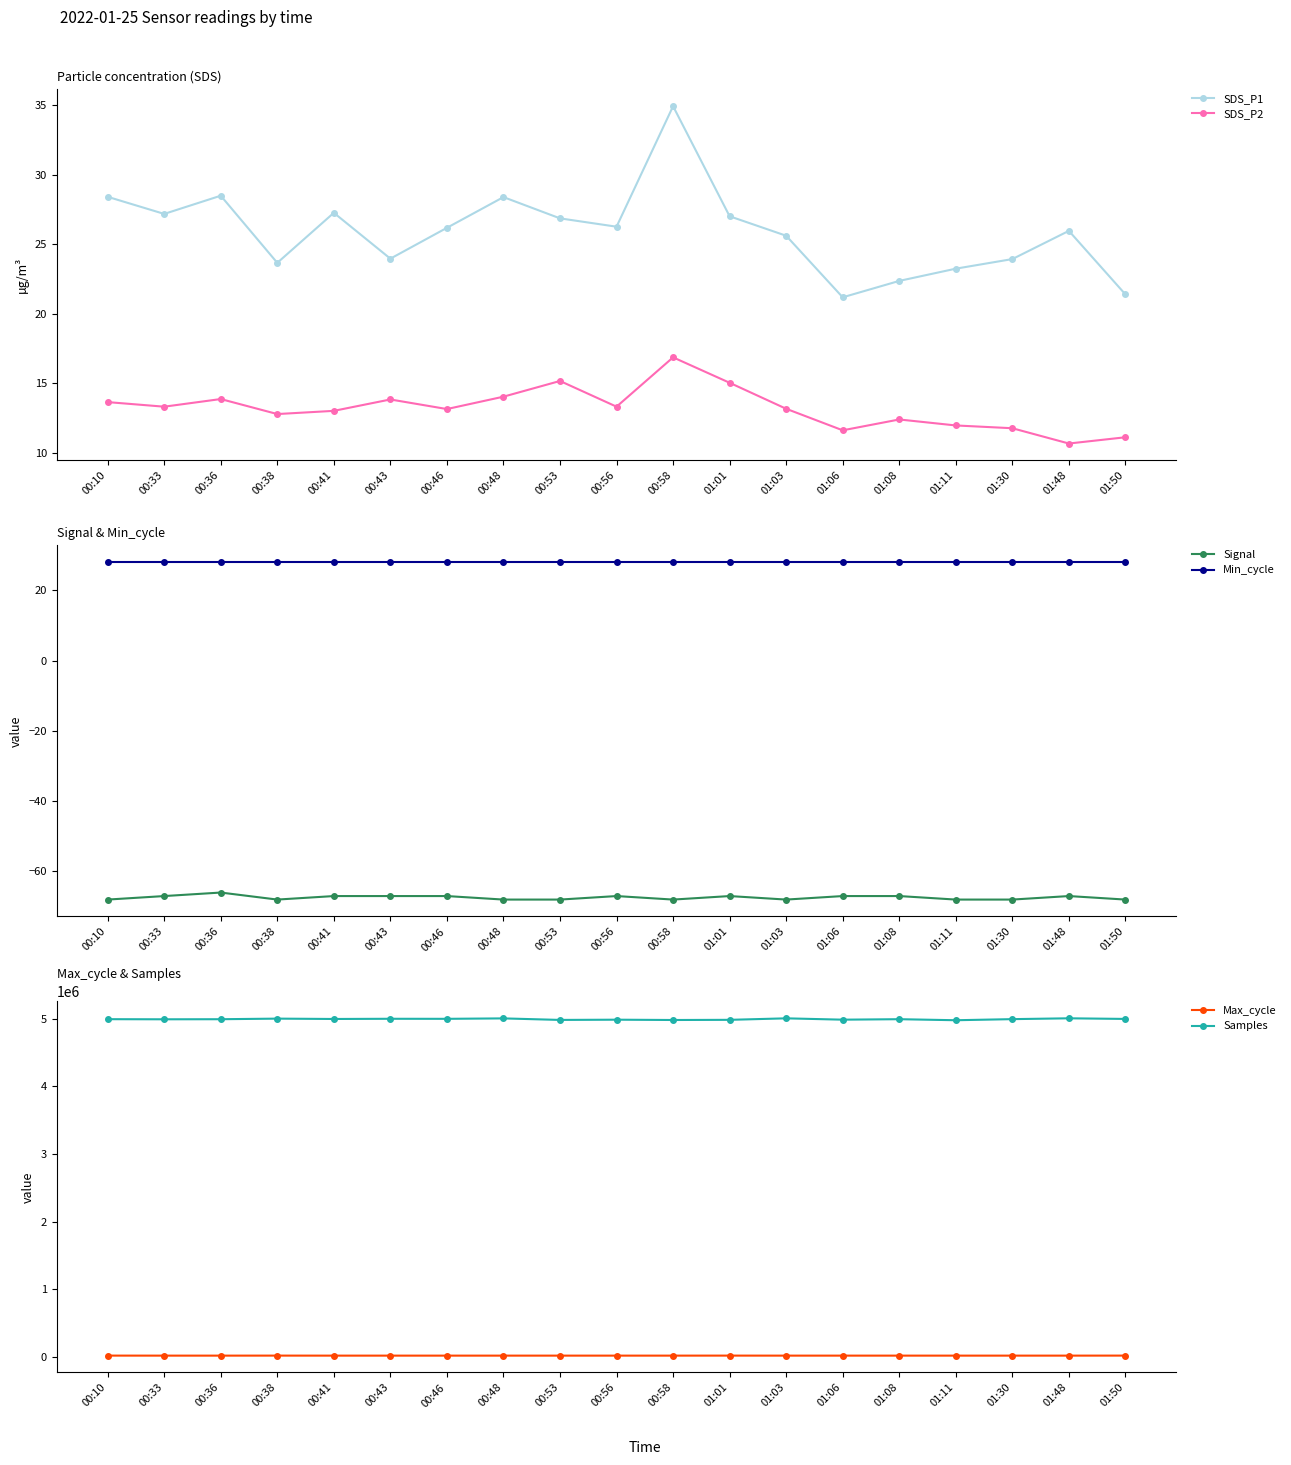

Is it true that Samples equals 4990021.0 at 00:10?

True